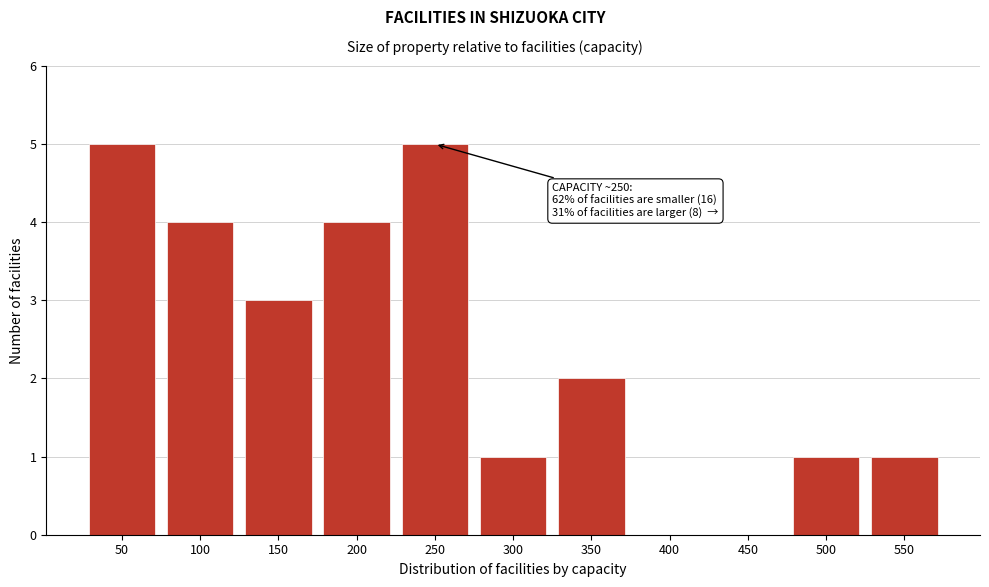

Reading left to right, extract all data points from this chart.

50=5	100=4	150=3	200=4	250=5	300=1	350=2	400=0	450=0	500=1	550=1